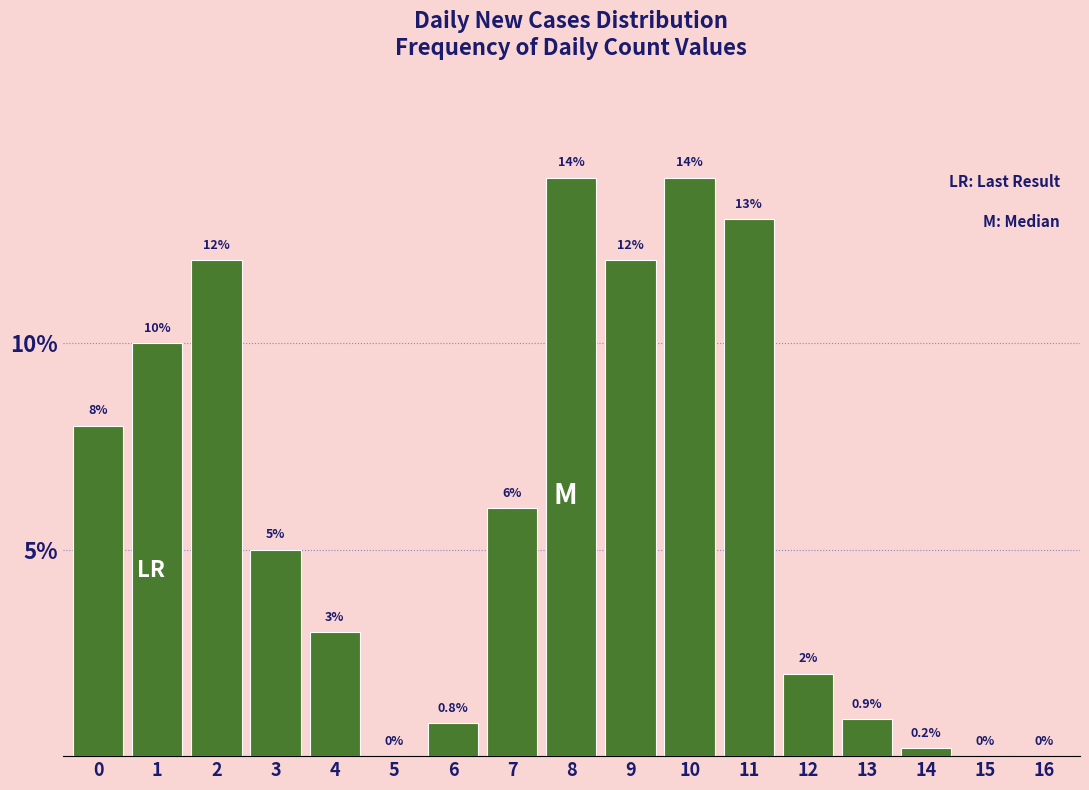

Reading left to right, extract all data points from this chart.

0=8.0	1=10.0	2=12.0	3=5.0	4=3.0	5=0.0	6=0.8	7=6.0	8=14.0	9=12.0	10=14.0	11=13.0	12=2.0	13=0.9	14=0.2	15=0.0	16=0.0